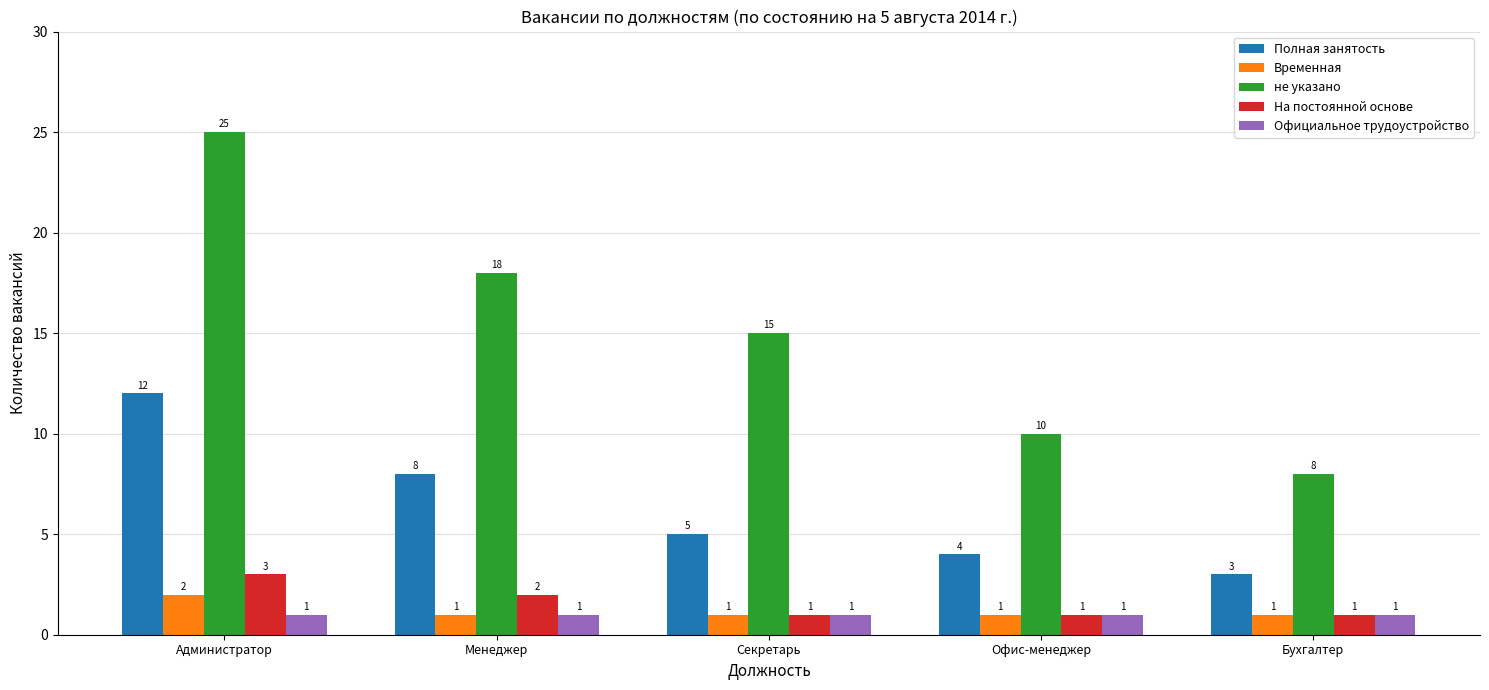

At which label does не указано reach its minimum?

Бухгалтер